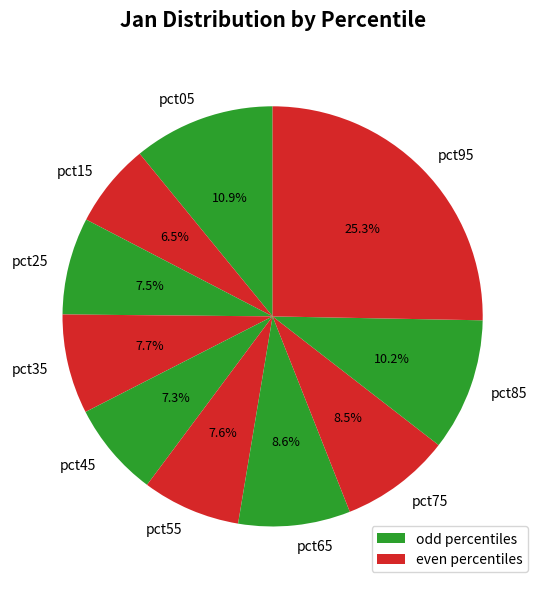

Is there any slice that represents more than half of the pie?

No